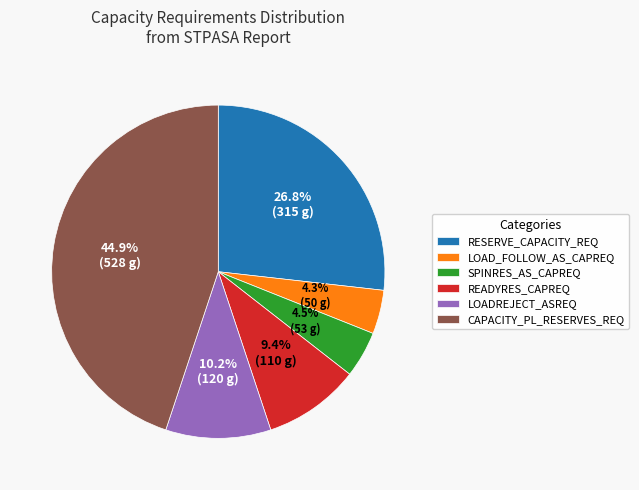

How many slices are in this pie chart?

6